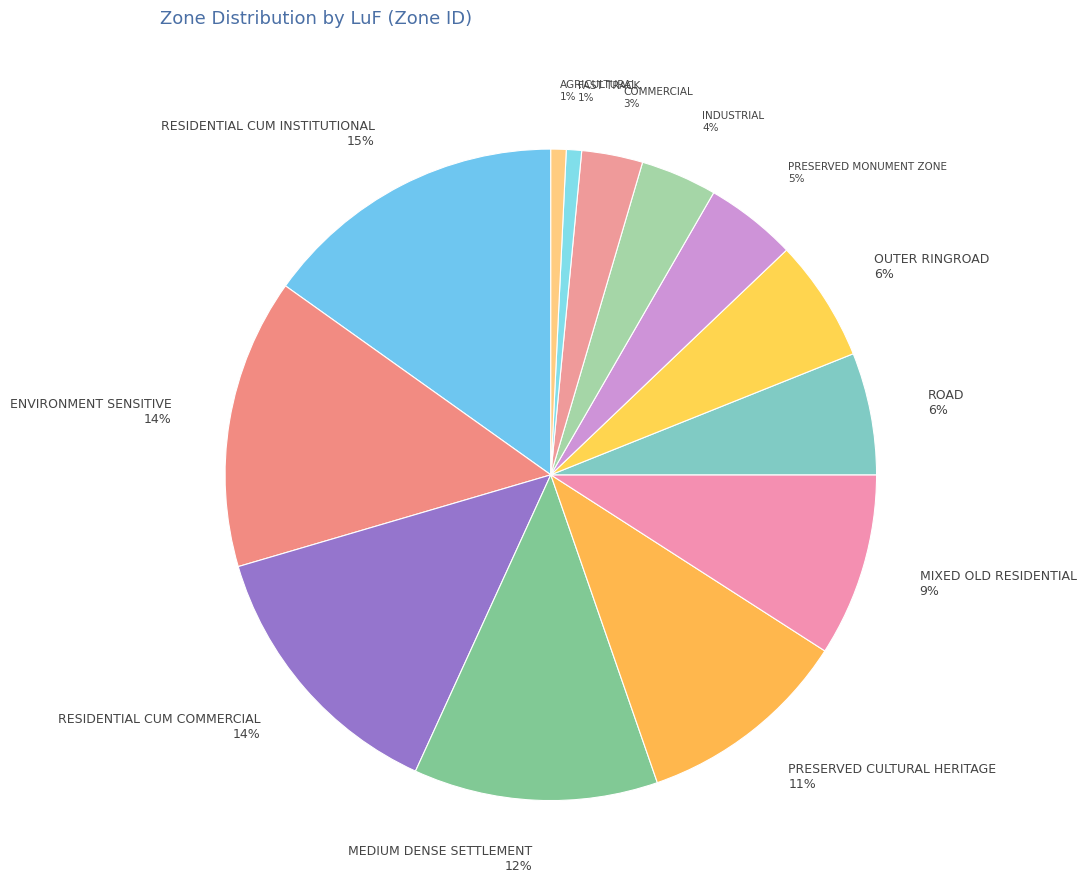

How many slices are in this pie chart?

13